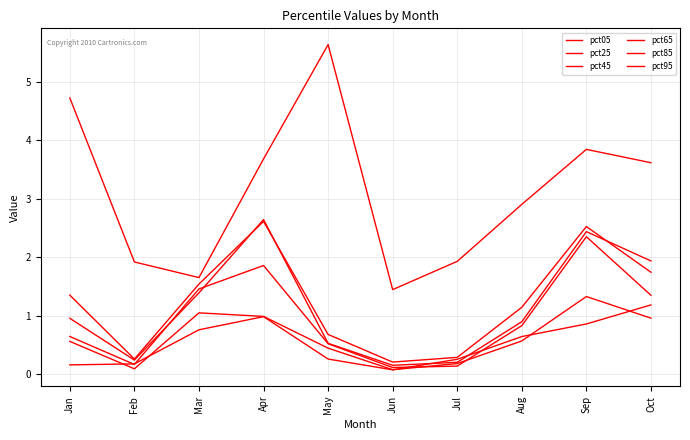

Which category has the lowest value in the pct65 series?

Jun